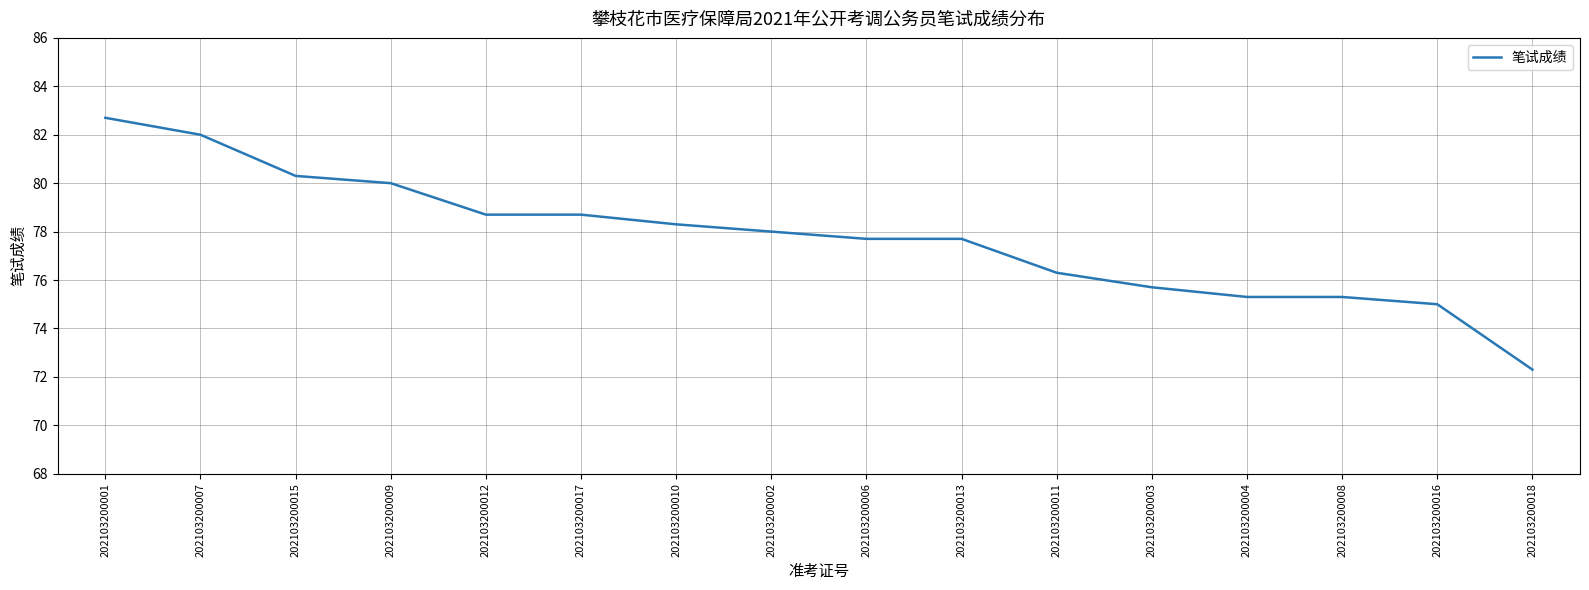

Reading left to right, extract all data points from this chart.

82.7	82.0	80.3	80.0	78.7	78.7	78.3	78.0	77.7	77.7	76.3	75.7	75.3	75.3	75.0	72.3